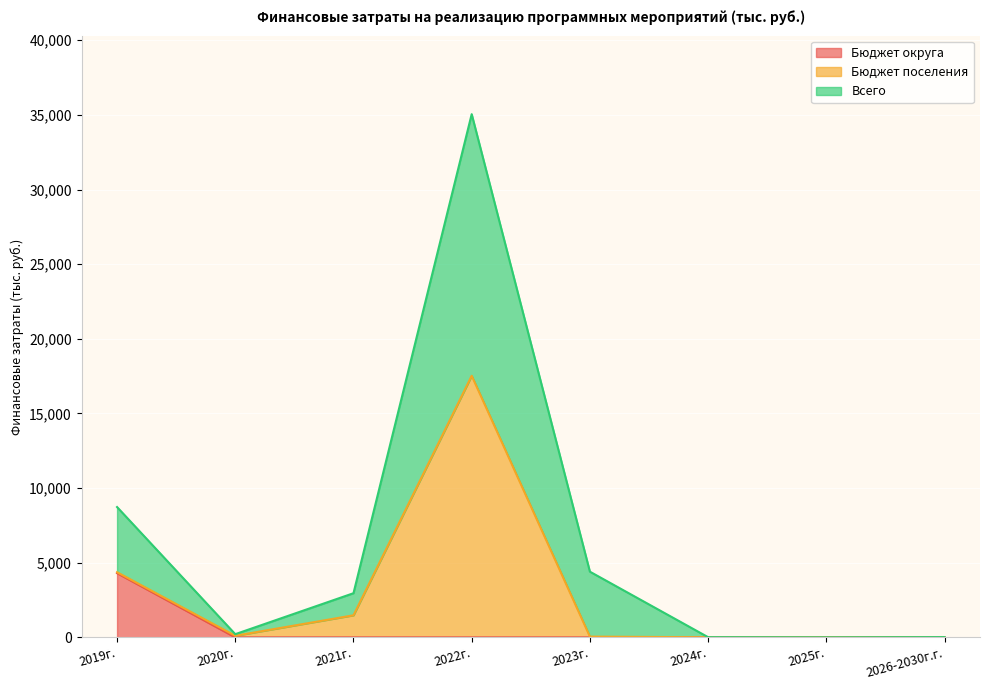

At which category is the sum across all series the highest?

2022г.